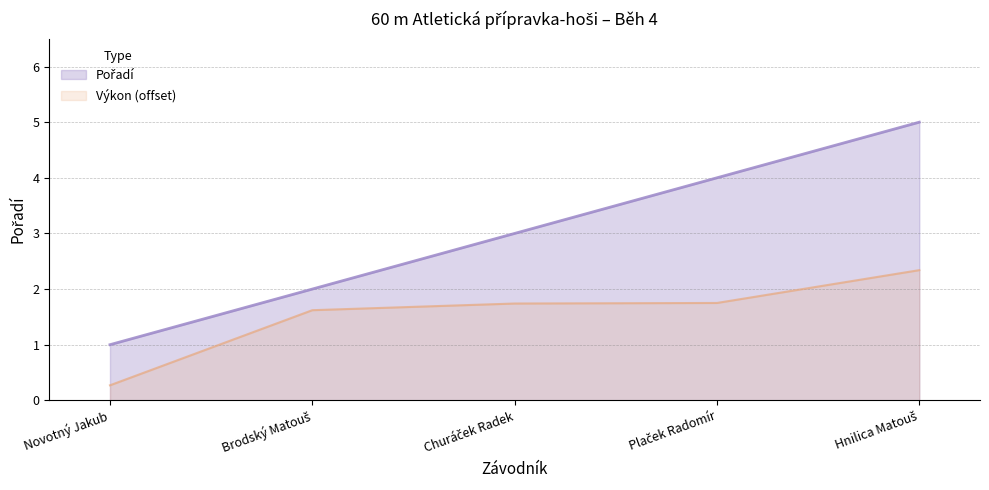

How many lines are shown in the chart?

2